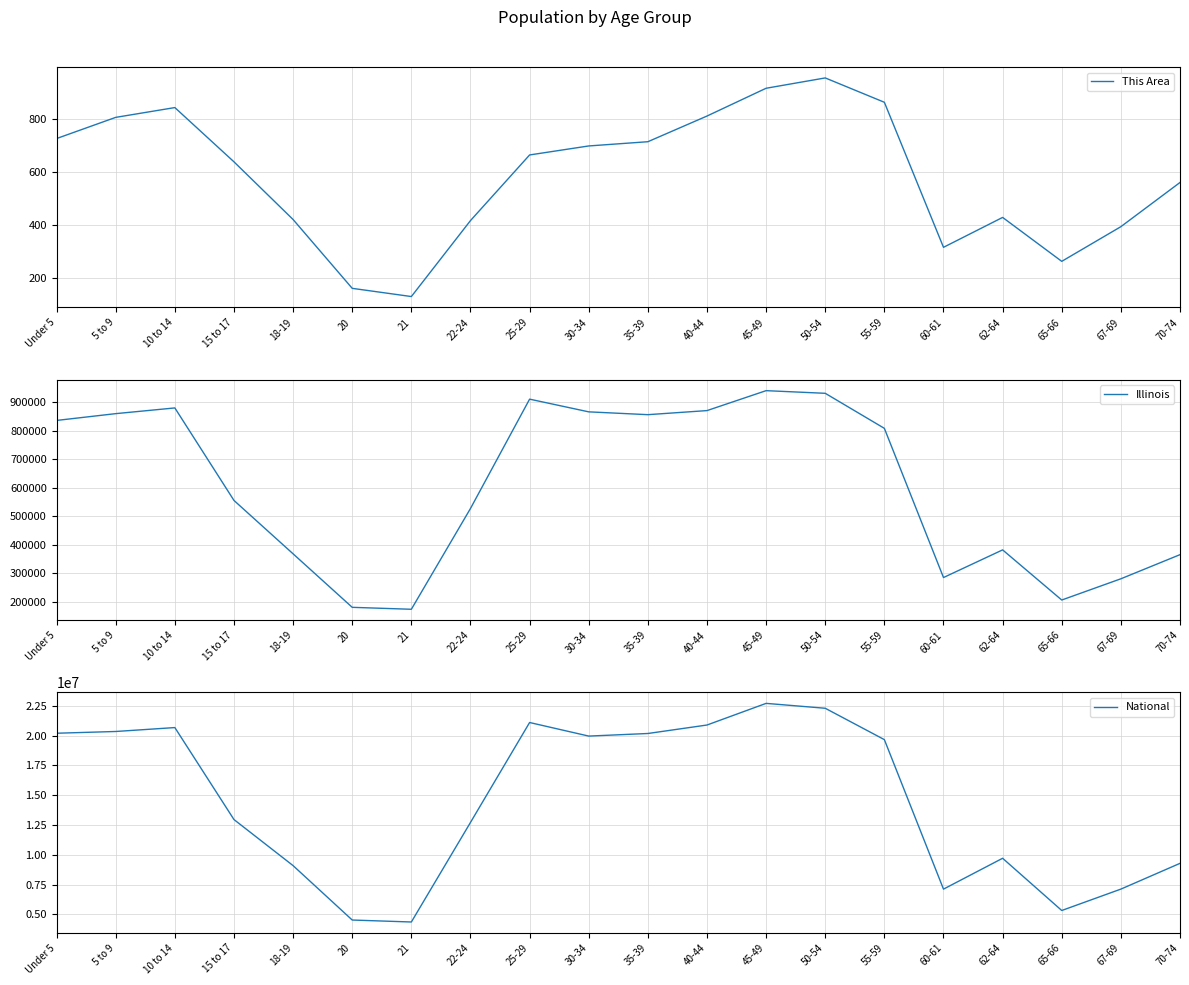

Does the chart display data point markers on the line(s)?

No